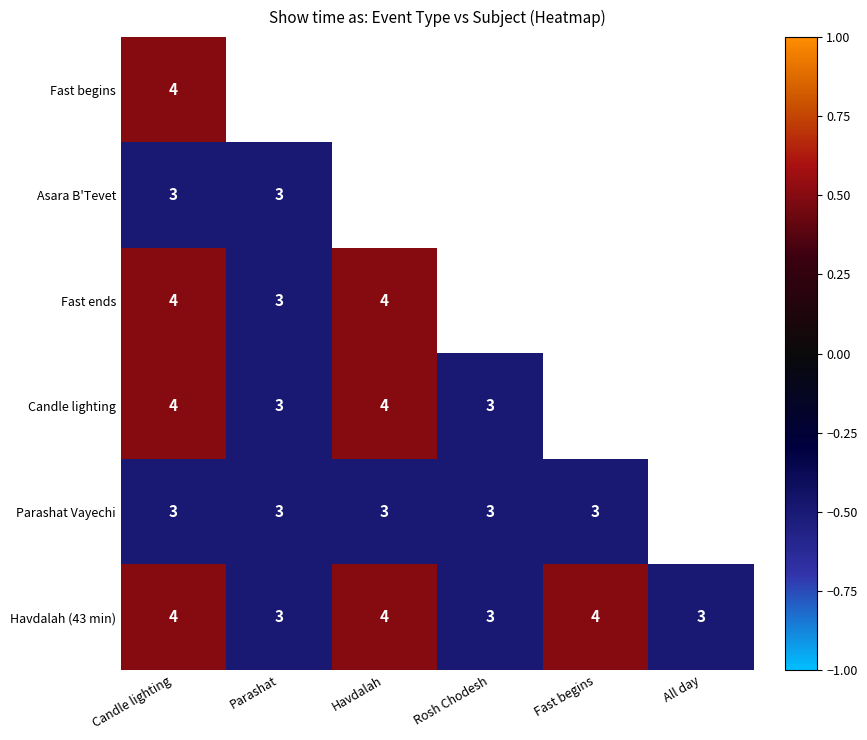

What is the sum of the Havdalah (43 min) values at Candle lighting and Rosh Chodesh?

7.0